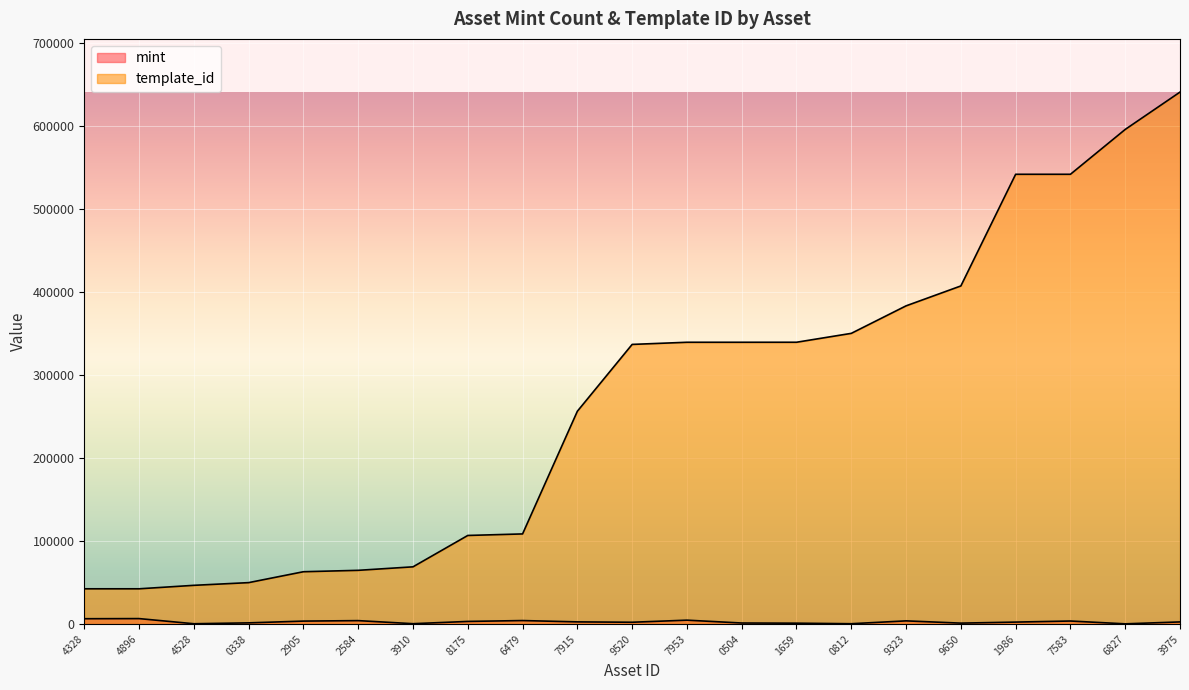

What is the smallest value displayed?

238